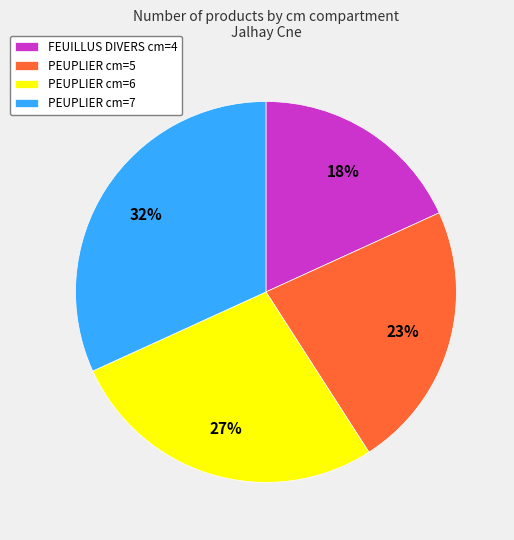

What is the smallest slice in the pie chart?

FEUILLUS DIVERS cm=4